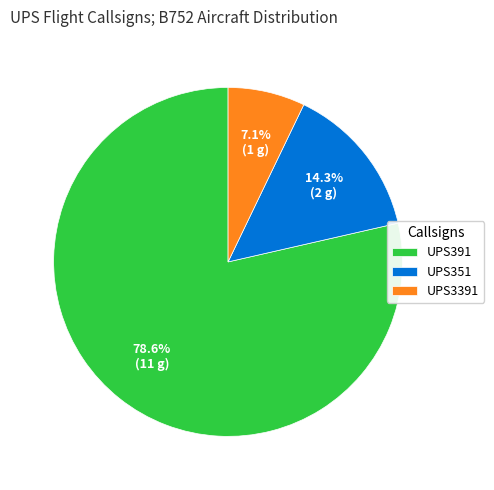

Which slice is the smallest?

UPS3391